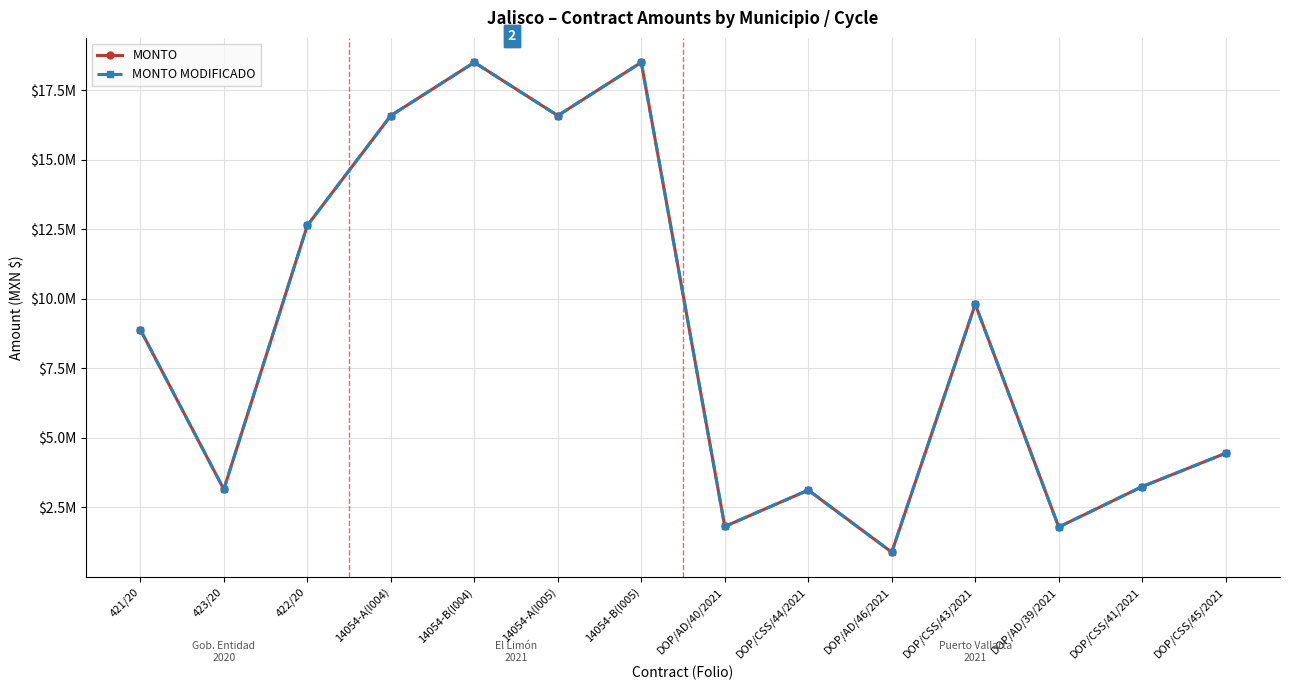

Is this an area chart (filled region under the line)?

No